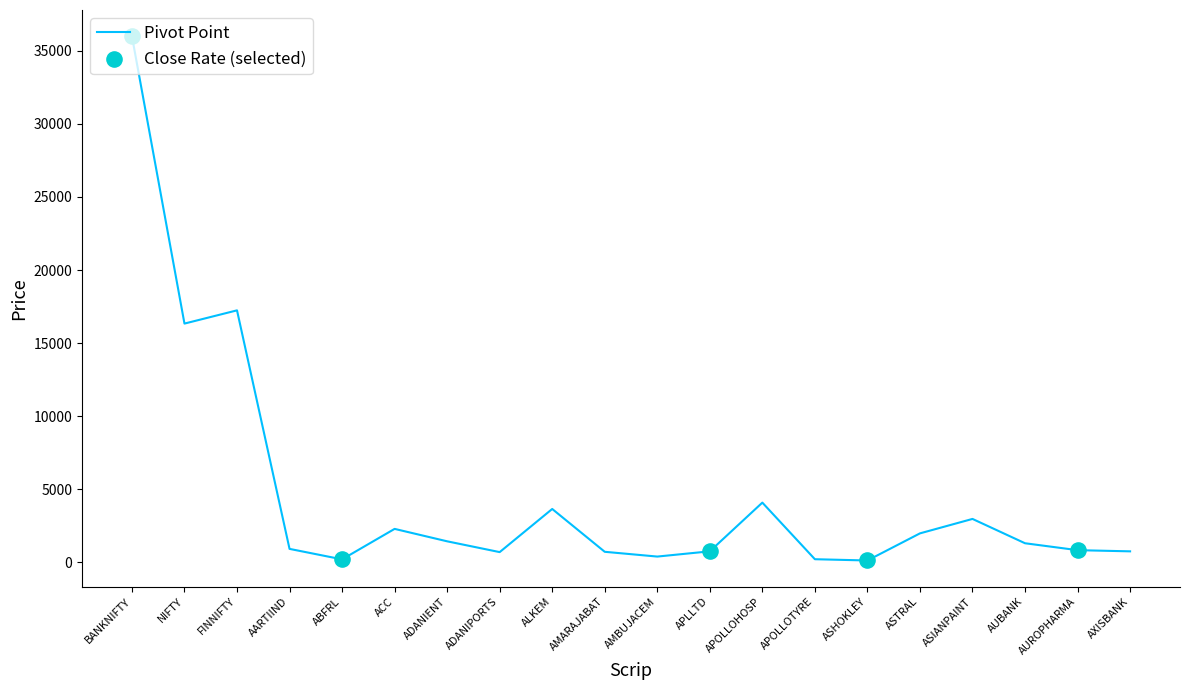

What is the change in value from AMBUJACEM to APLLTD?

+358.7